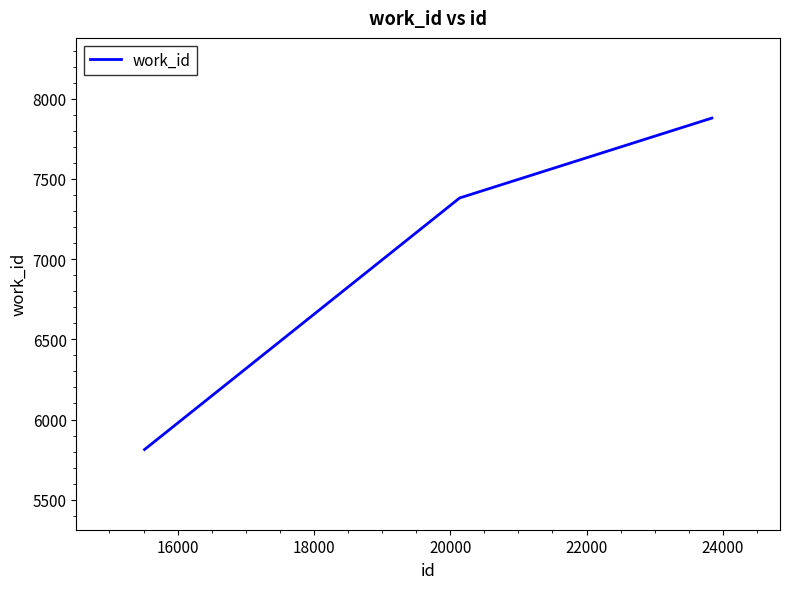

True or false: there are more than 2 points higher than both neighbors.

False